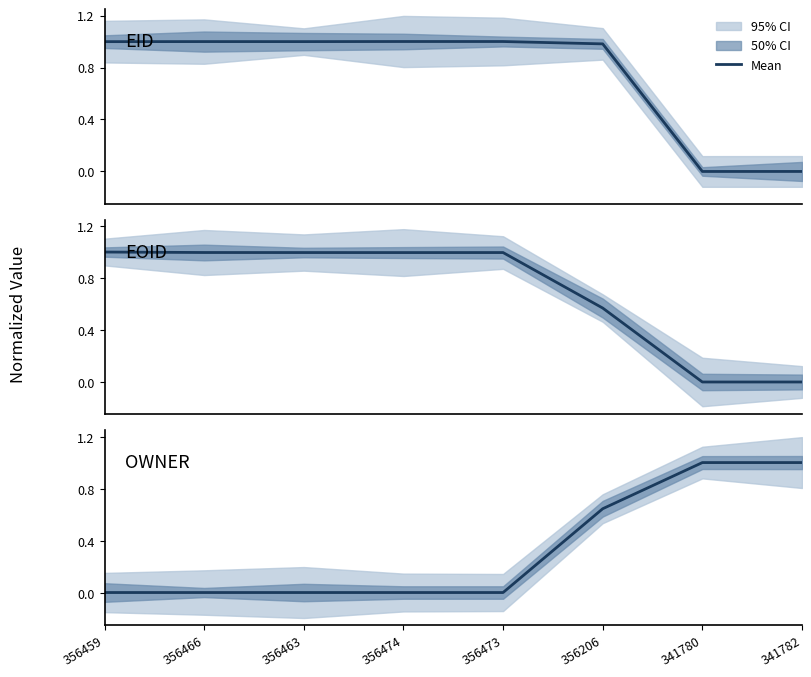

What is the difference between the maximum and minimum values in the EID series?

1.0